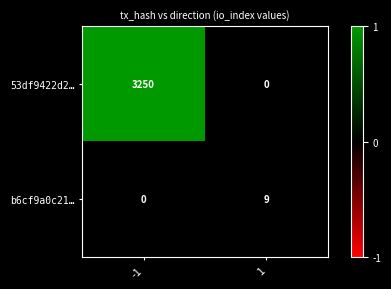

List the series in order of their peak value, highest first.

53df9422d2…, b6cf9a0c21…